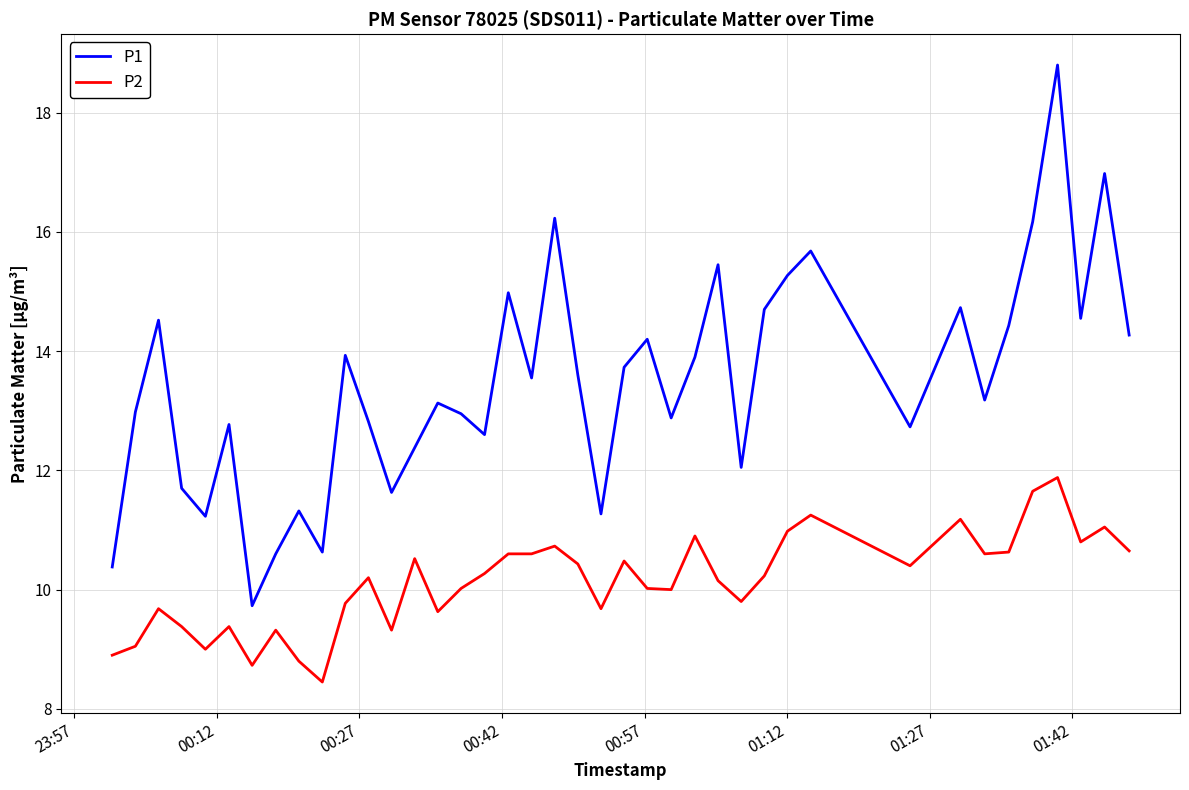

True or false: P2 and P1 cross at least once.

False